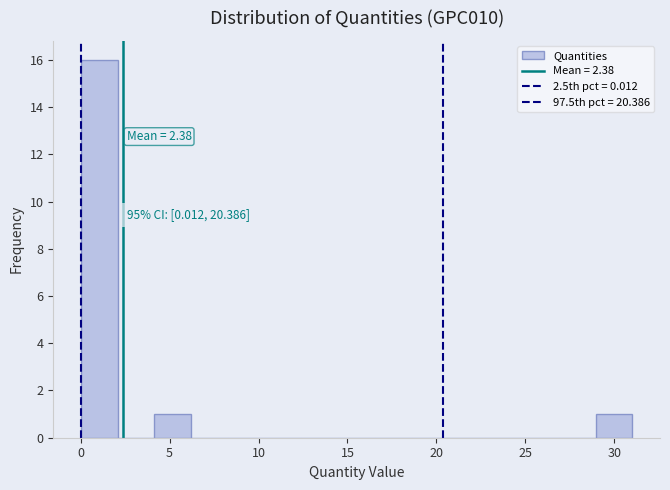

Over which range of the x-axis is the bar tallest?

0.0 to 2.0